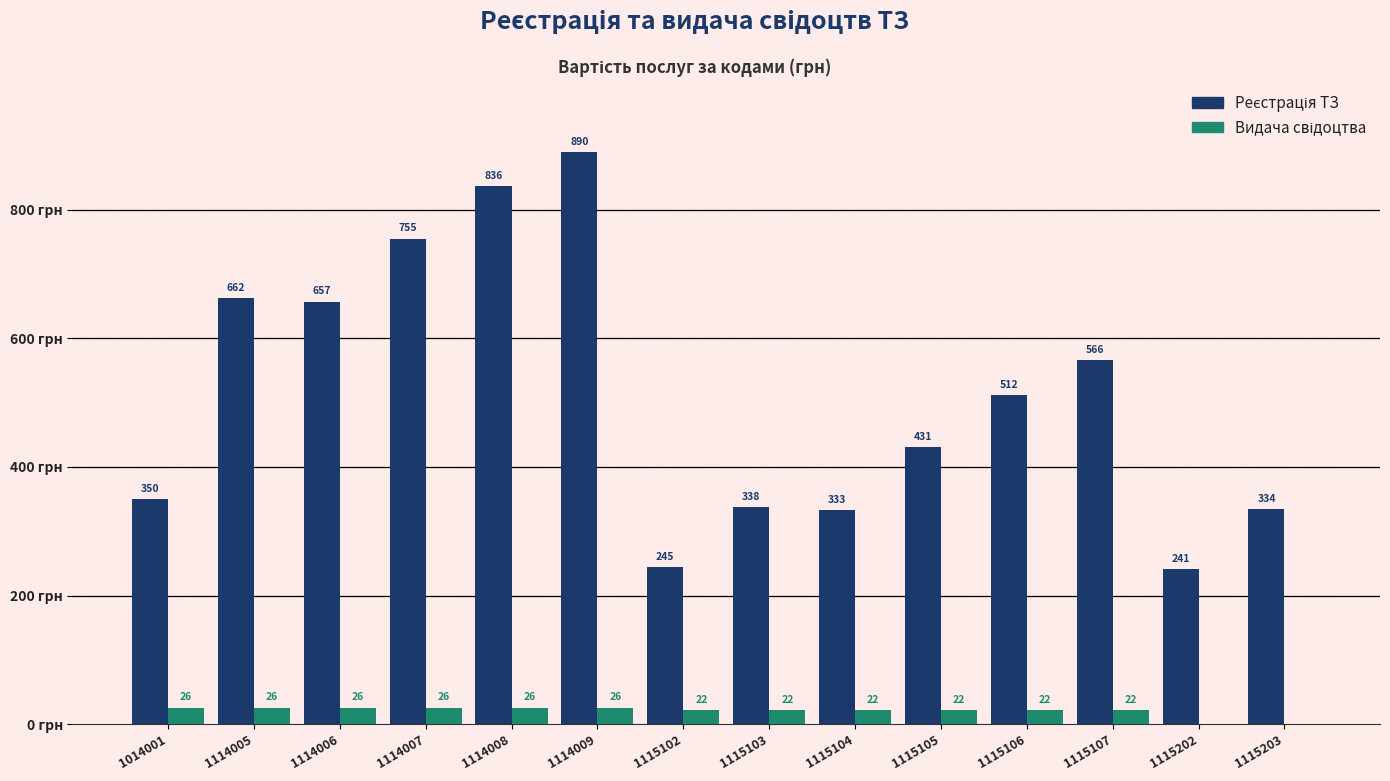

Are the bars horizontal?

No